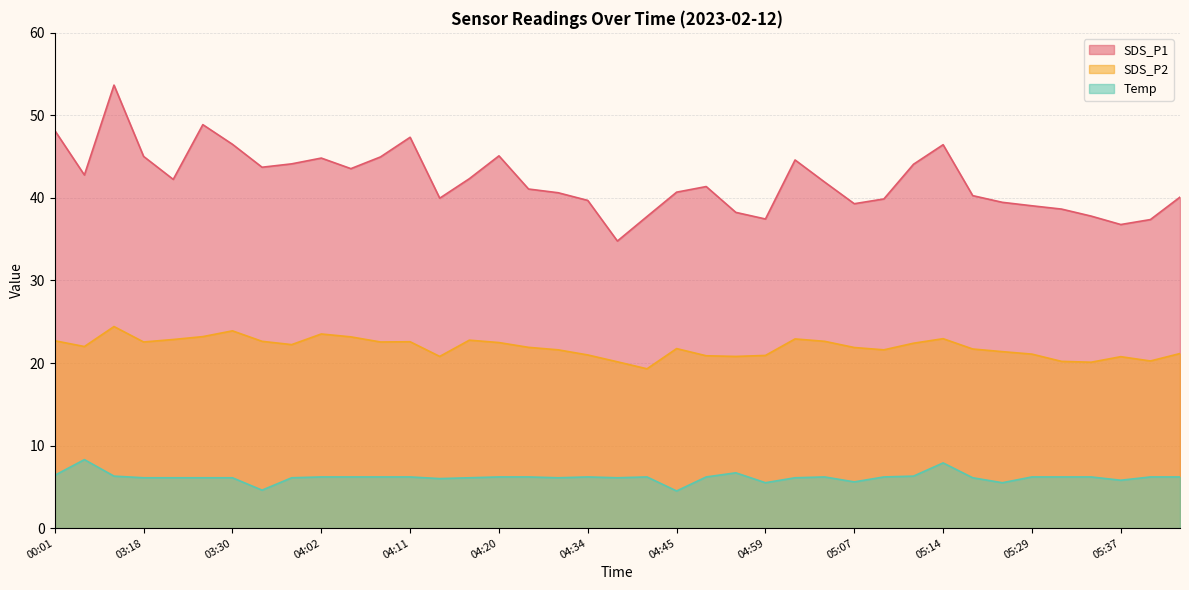

List the series in order of their overall mean, lowest first.

Temp, SDS_P2, SDS_P1